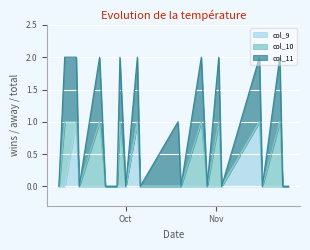

What is the difference between the second highest and second lowest values in the col_10 series?

1